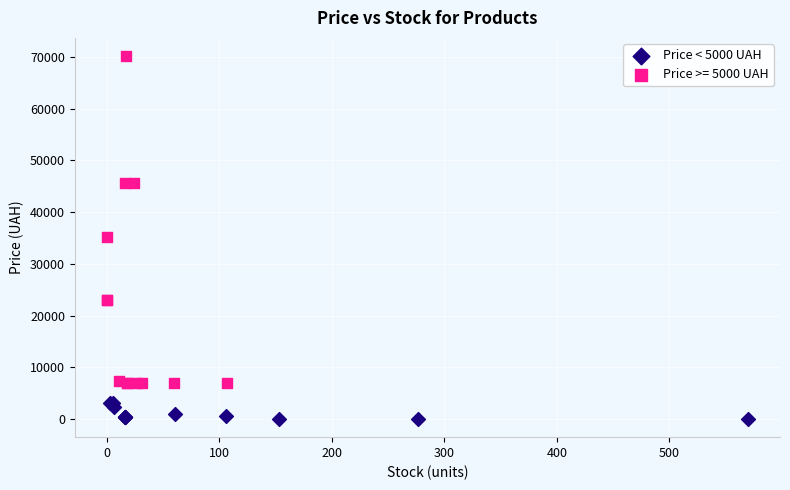

Which series reaches the minimum Y coordinate?

Price < 5000 UAH